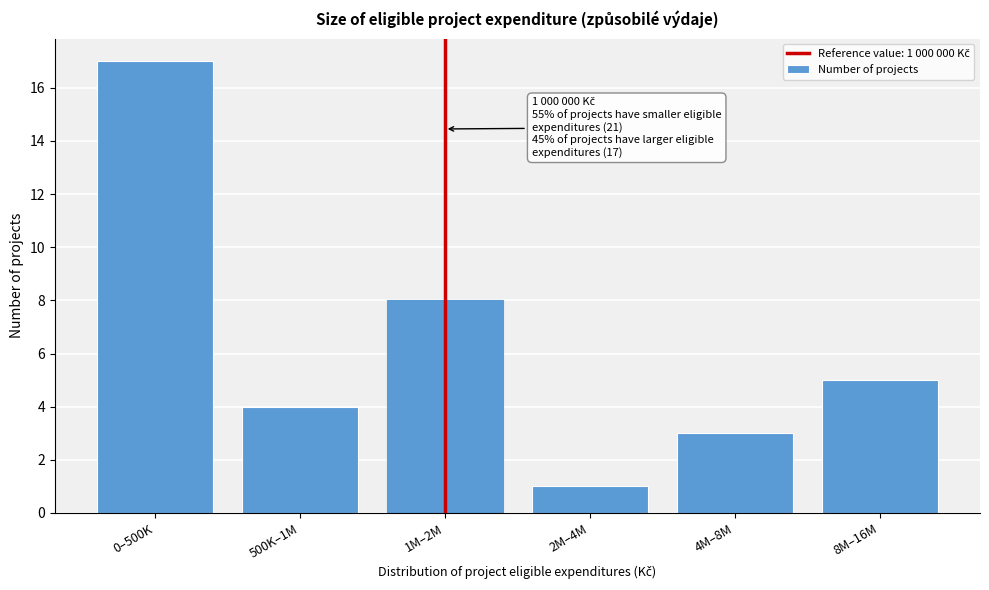

Reading left to right, transcribe all the data shown in this chart.

17	4	8	1	3	5